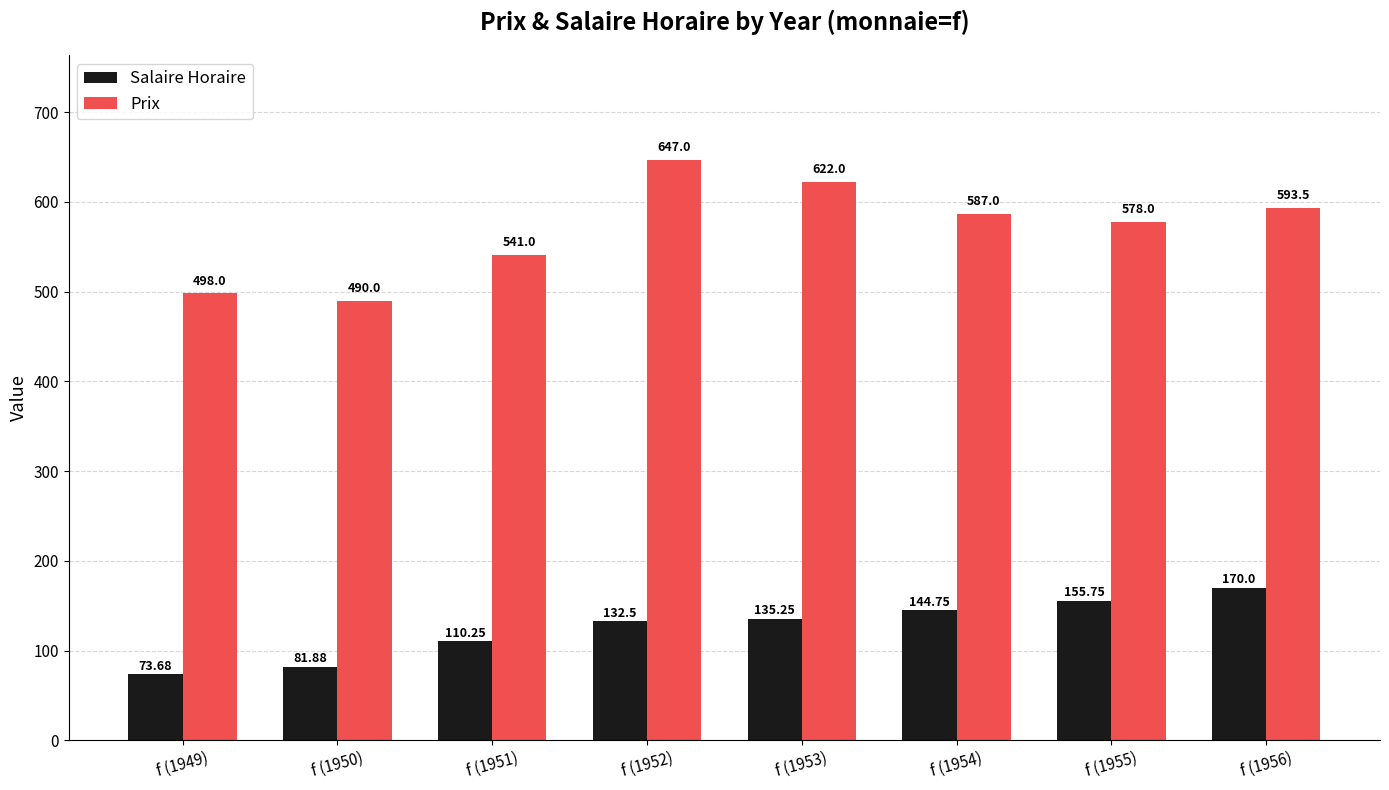

Between f (1951) and f (1954), which series saw the biggest shift?

Prix